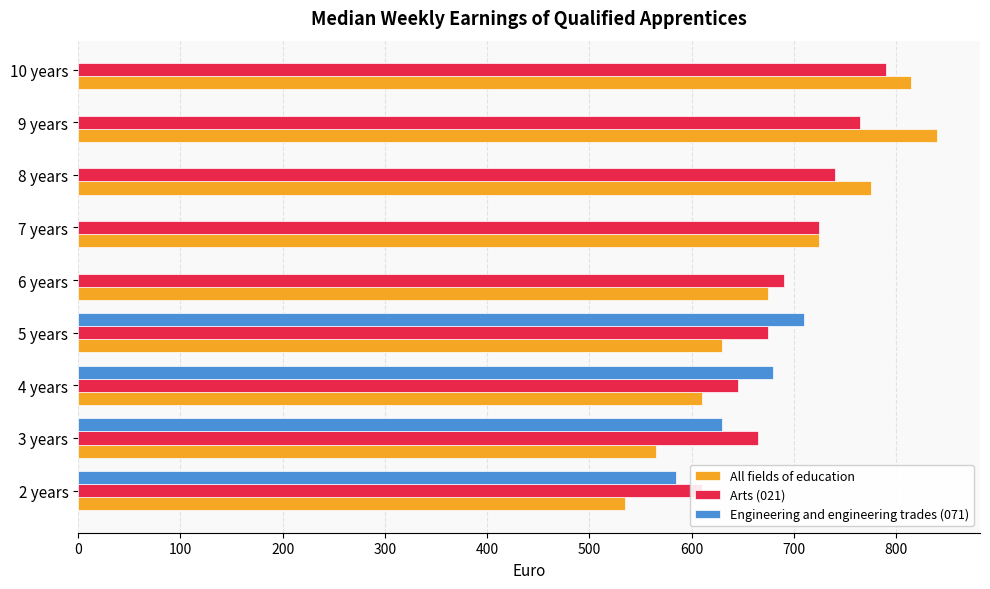

What is the value of the Arts (021) bar at the 4th from the left?

675.0